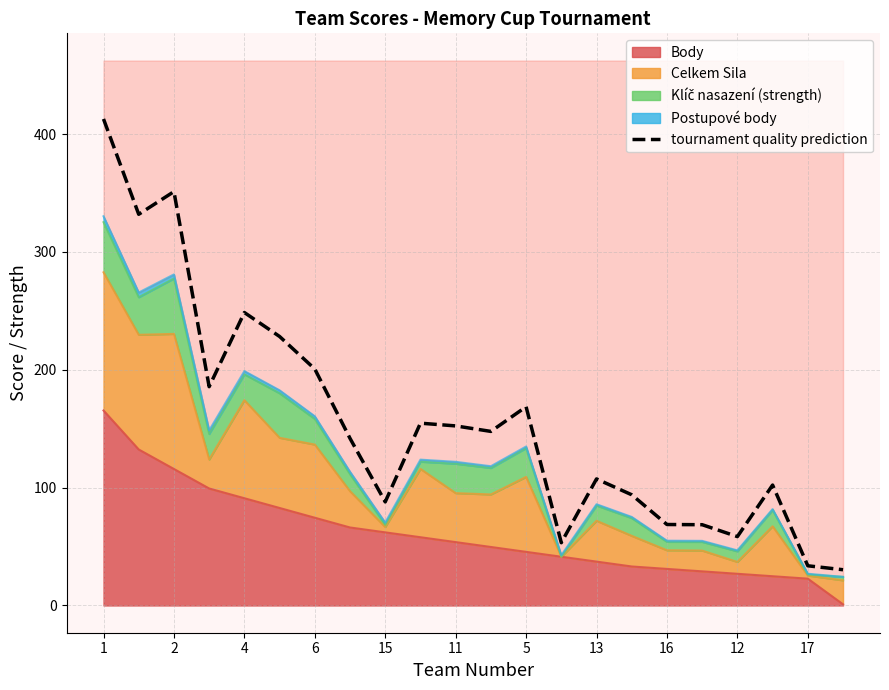

At which category does the chart reach its peak across all series?

1